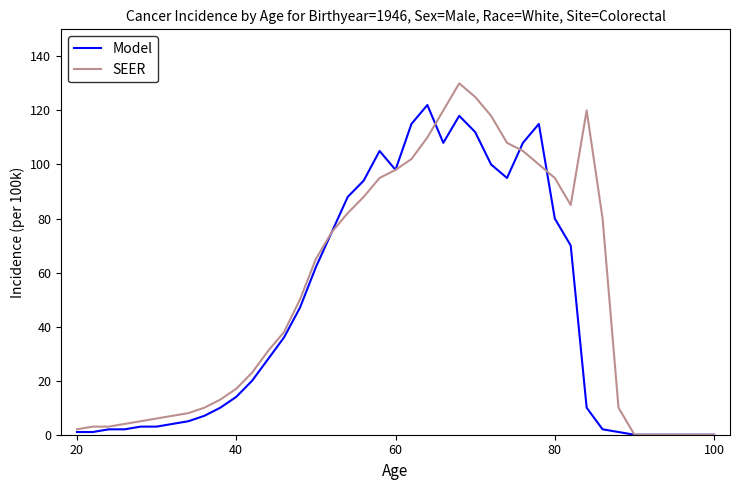

List the series in order of their overall mean, lowest first.

Model, SEER